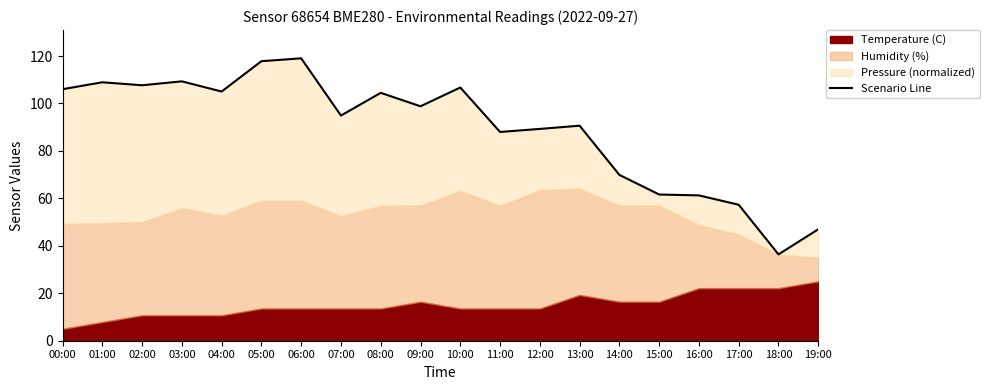

Rank the categories by value from highest to lowest.

06:00, 05:00, 03:00, 01:00, 02:00, 10:00, 00:00, 04:00, 08:00, 09:00, 07:00, 13:00, 12:00, 11:00, 14:00, 15:00, 16:00, 17:00, 19:00, 18:00